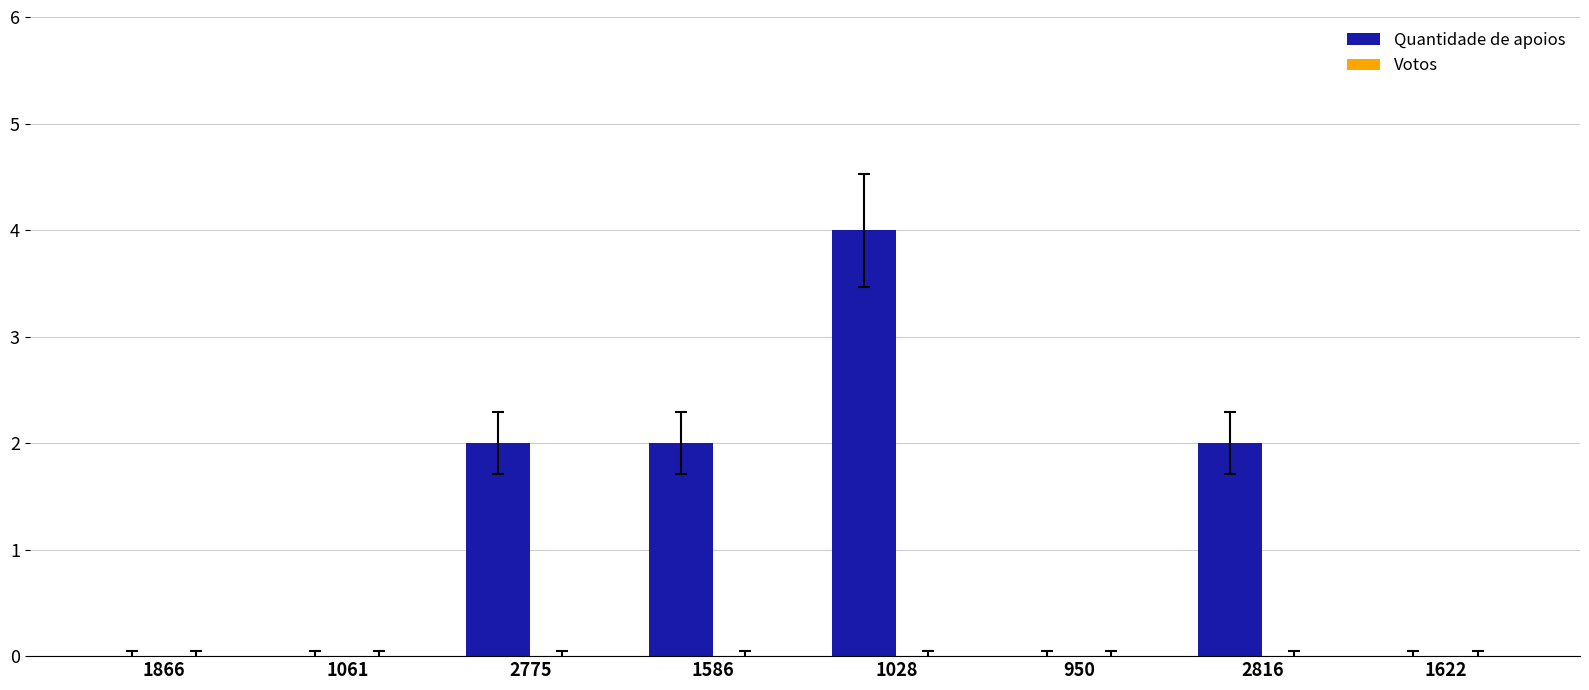

The chart shows a value of 2 at 1866. True or false?

False